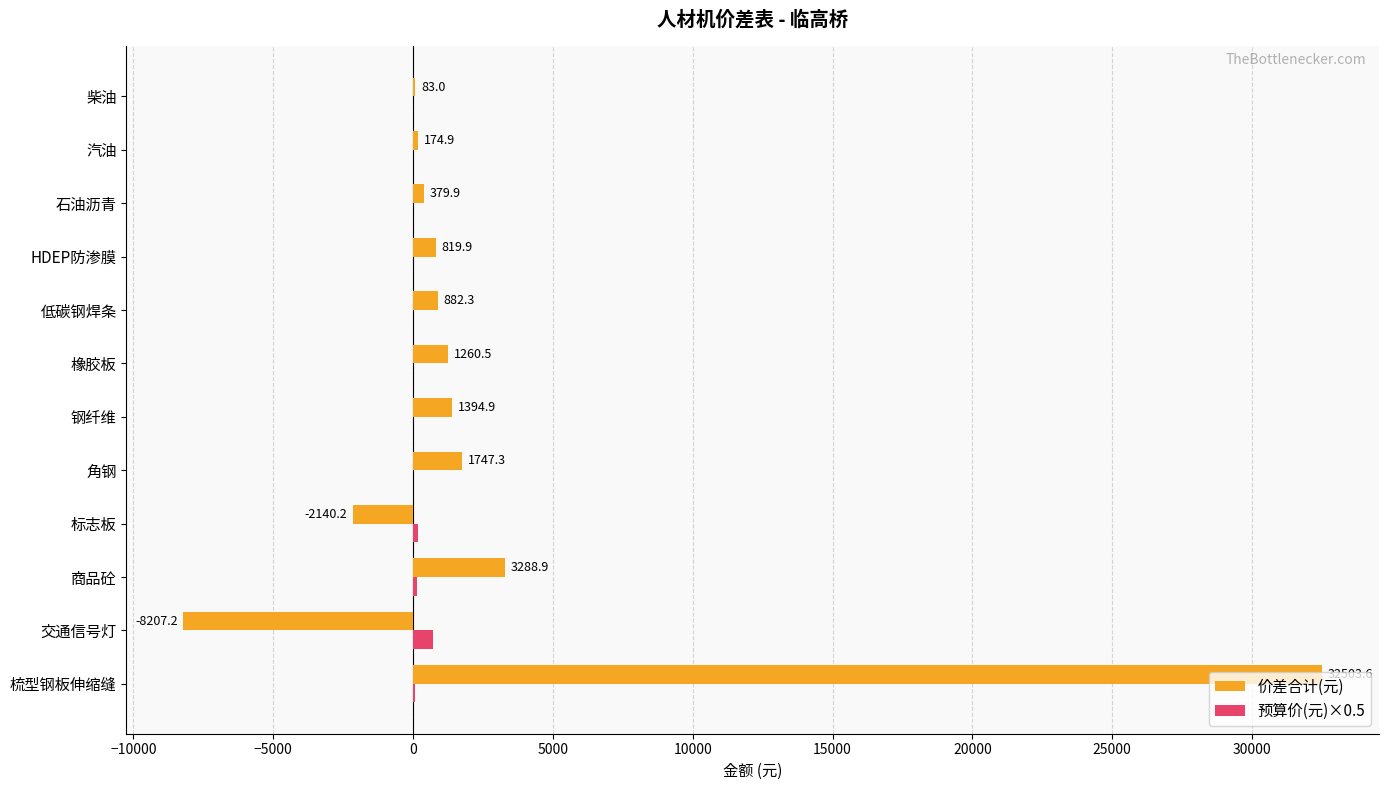

At which label is 价差合计(元) closest to 12148?

商品砼